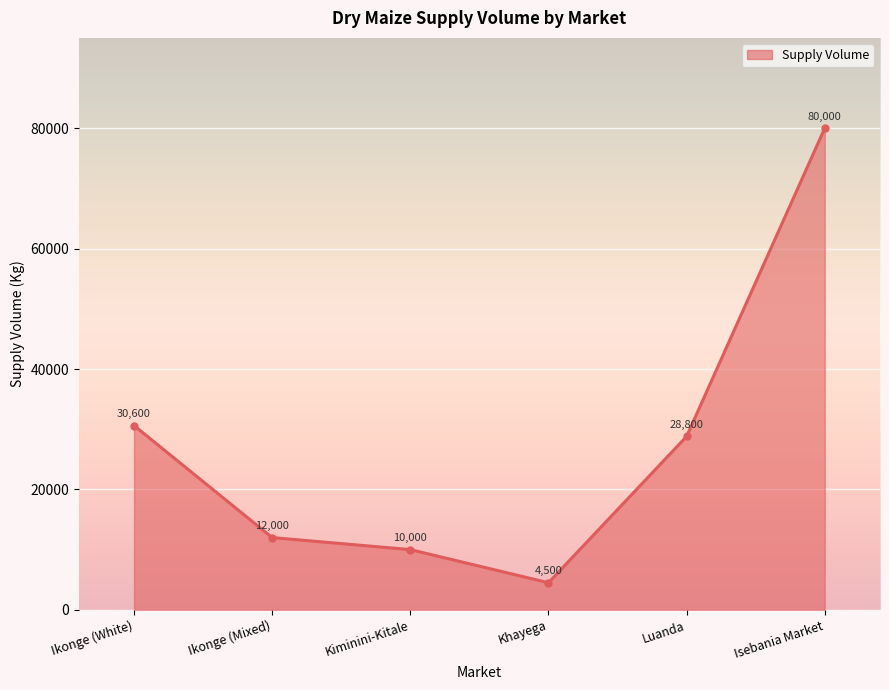

How many categories are shown in the chart?

6